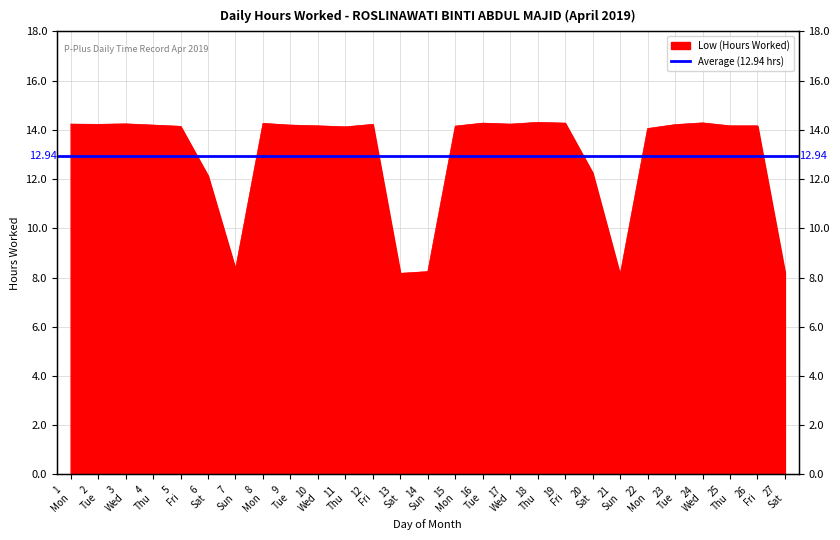

What is the sum of all values?

349.5